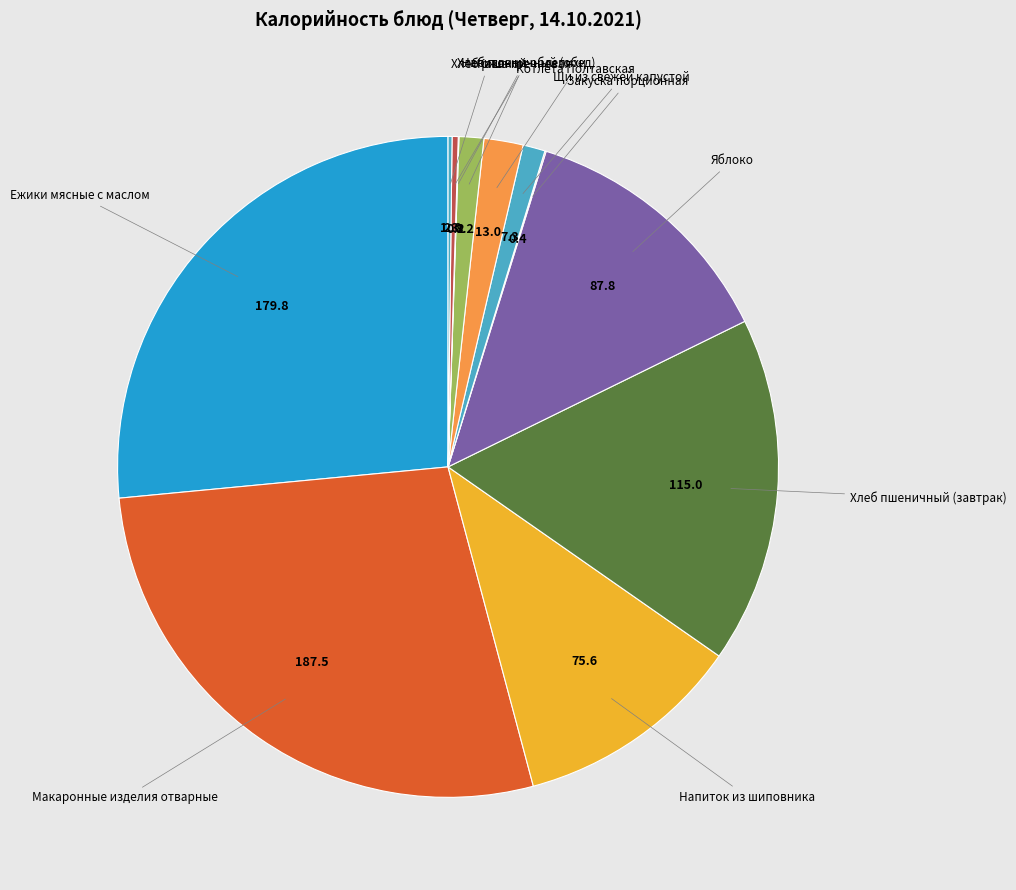

Rank the categories by value from lowest to highest.

Напиток из облепихи, Закуска порционная, Хлеб ржаной, Хлеб пшеничный (обед), Щи из свежей капустой, Каша гречневая, Котлета Полтавская, Напиток из шиповника, Яблоко, Хлеб пшеничный (завтрак), Ежики мясные с маслом, Макаронные изделия отварные